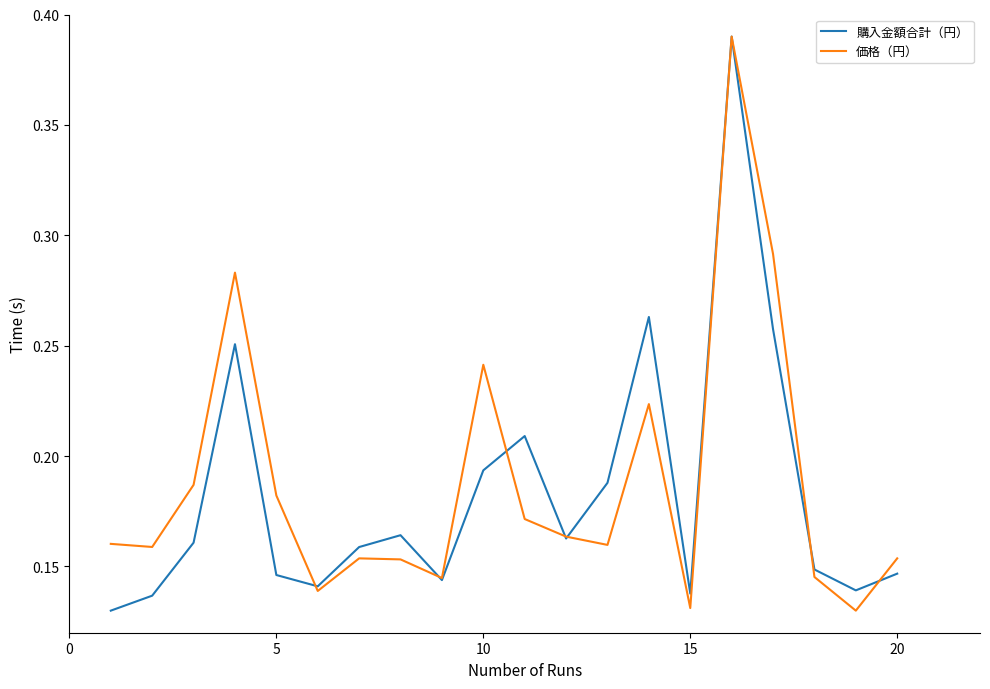

What is the average value of the 購入金額合計（円） series?

0.2